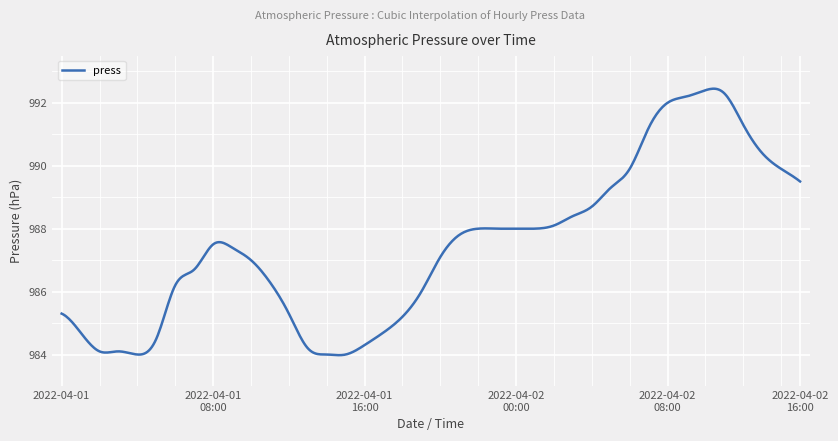

What is the average value?

987.5